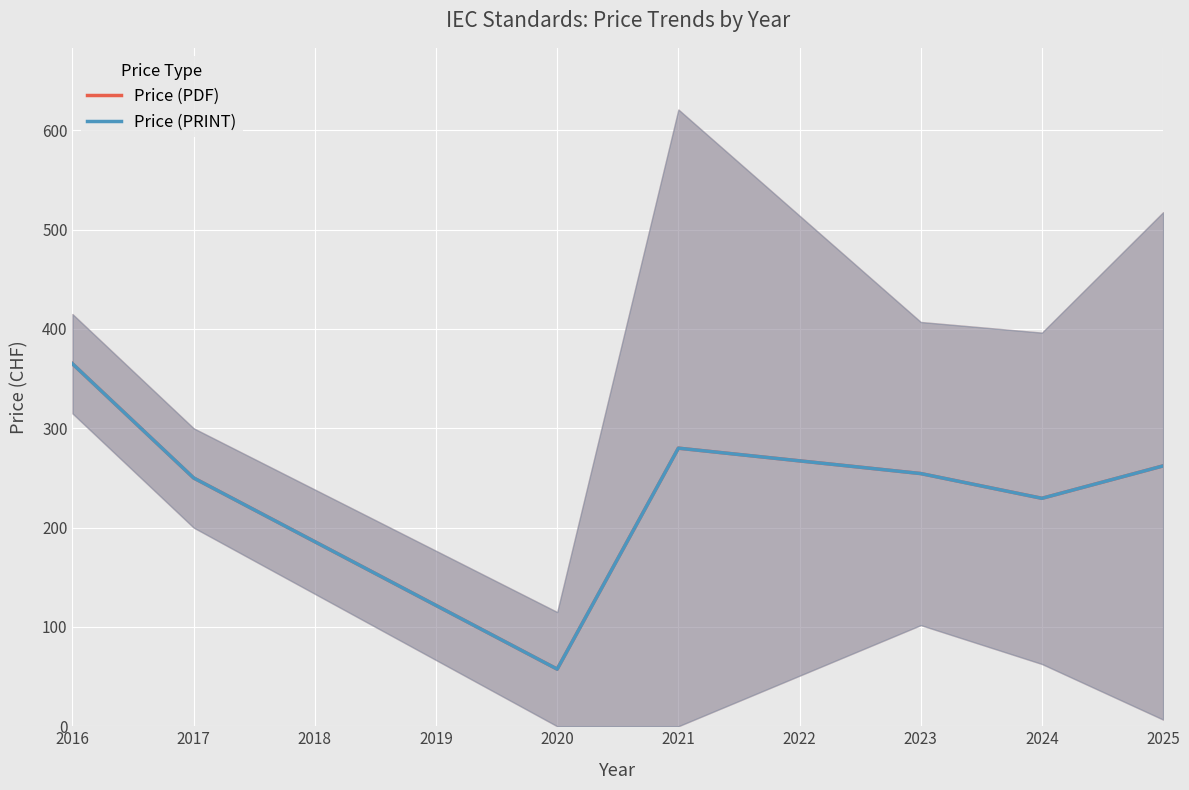

How many lines are shown in the chart?

2